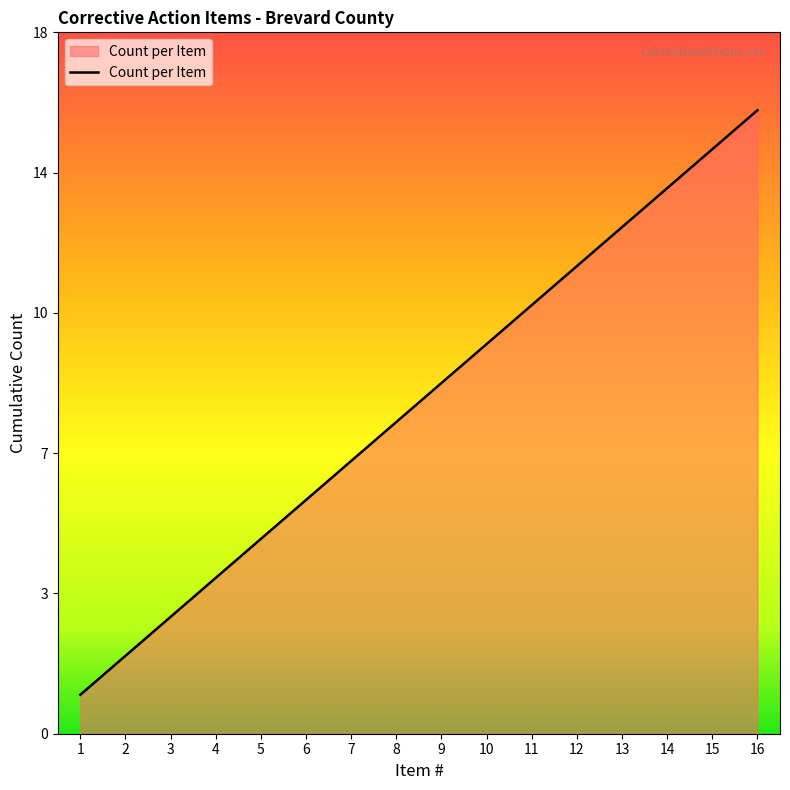

What is the difference between the values at 15 and 2?

13